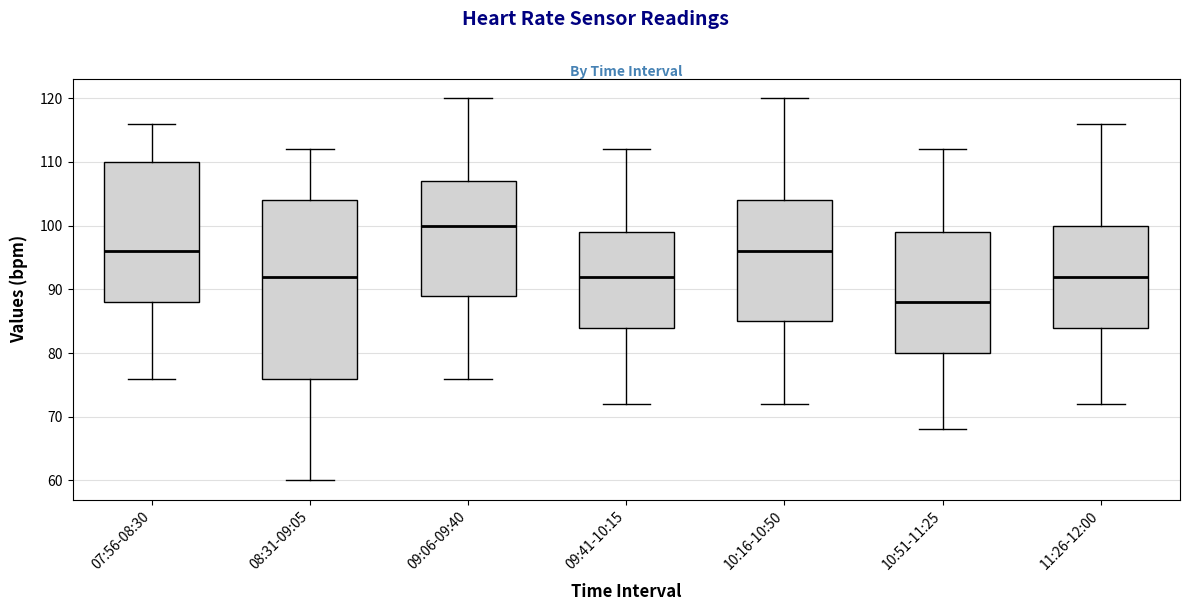

Reading left to right, transcribe this box plot: for each box, give where its median line is, the range the box spans, and where its two whiskers end, as read against the y-axis. The values are not printed on the chart, so give them approximately, as read against the axis.

07:56-08:30: median 96, box 88 to 110, whiskers 76 to 116
08:31-09:05: median 92, box 76 to 104, whiskers 60 to 112
09:06-09:40: median 100, box 89 to 107, whiskers 76 to 120
09:41-10:15: median 92, box 84 to 99, whiskers 72 to 112
10:16-10:50: median 96, box 85 to 104, whiskers 72 to 120
10:51-11:25: median 88, box 80 to 99, whiskers 68 to 112
11:26-12:00: median 92, box 84 to 100, whiskers 72 to 116